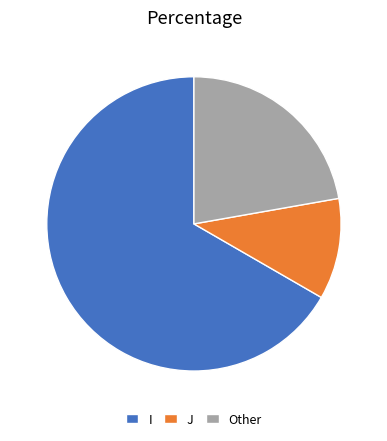

Which has a higher value, I or J?

I